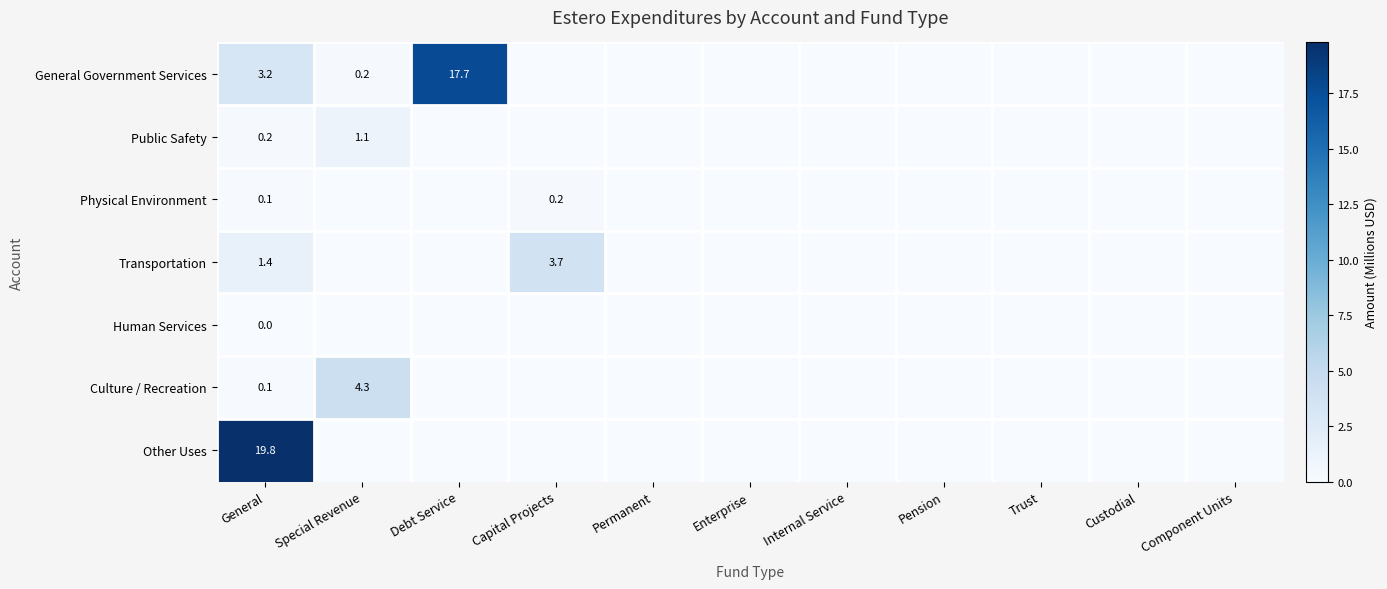

The value of Human Services at Component Units is -0.0. True or false?

False